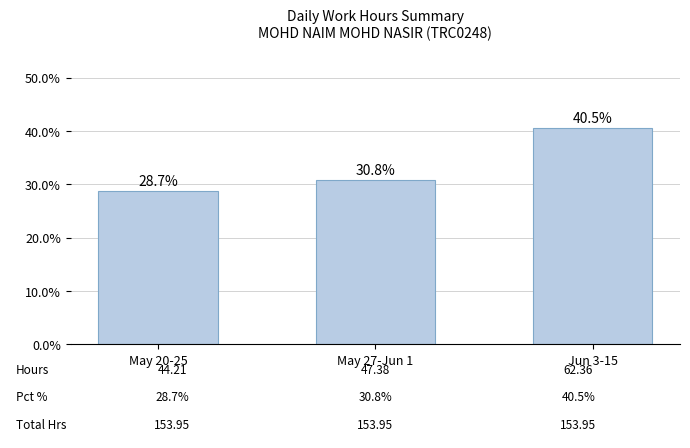

List the labels in order of value, smallest first.

May 20-25, May 27-Jun 1, Jun 3-15